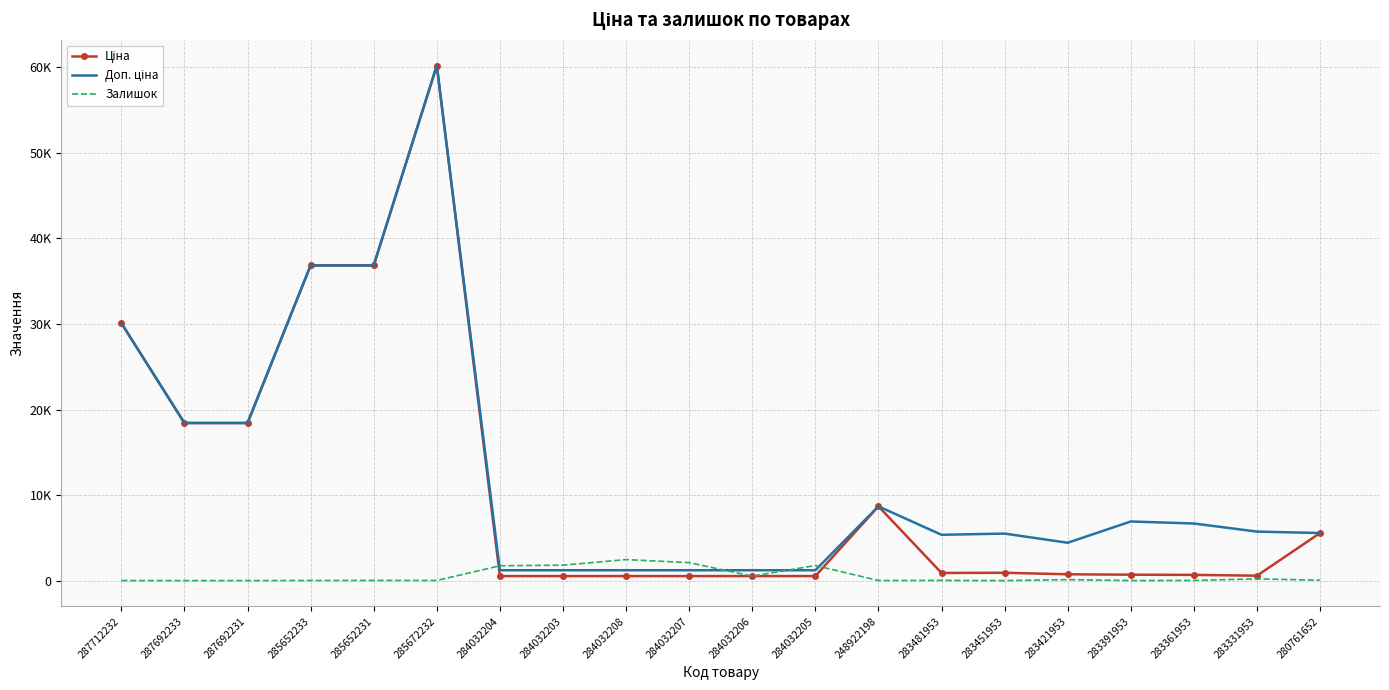

What is the total value across all series at 283361953?

7360.0